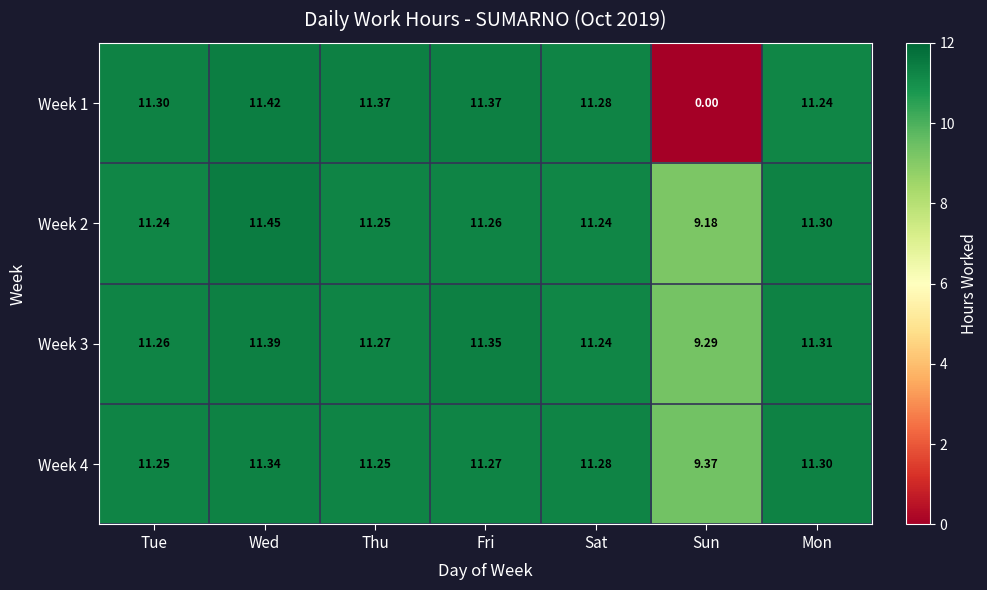

At which category is the sum across all series the highest?

Wed